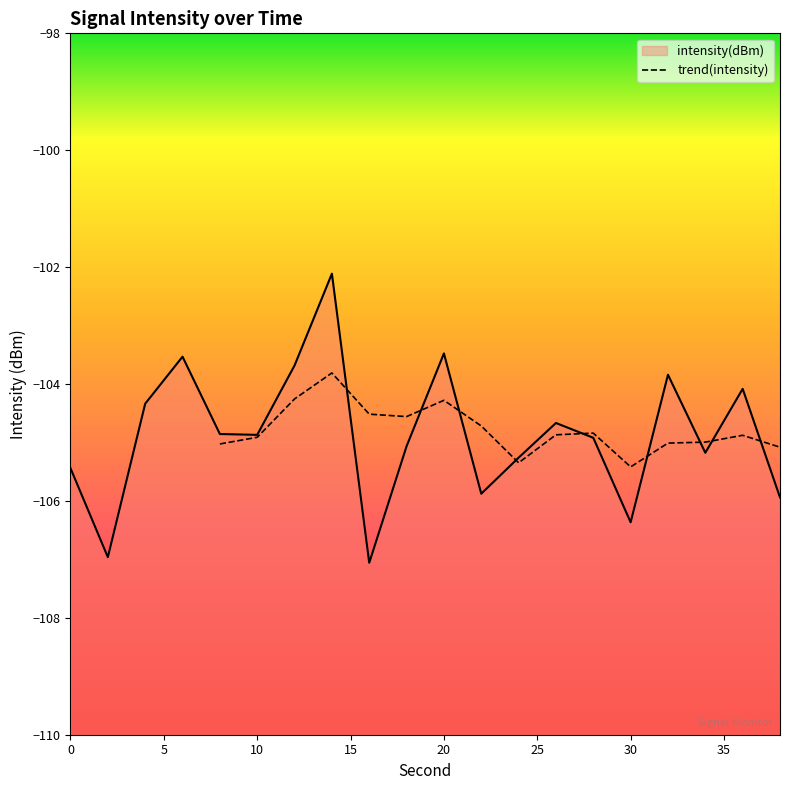

True or false: the data shows -183.0 at 20.

False